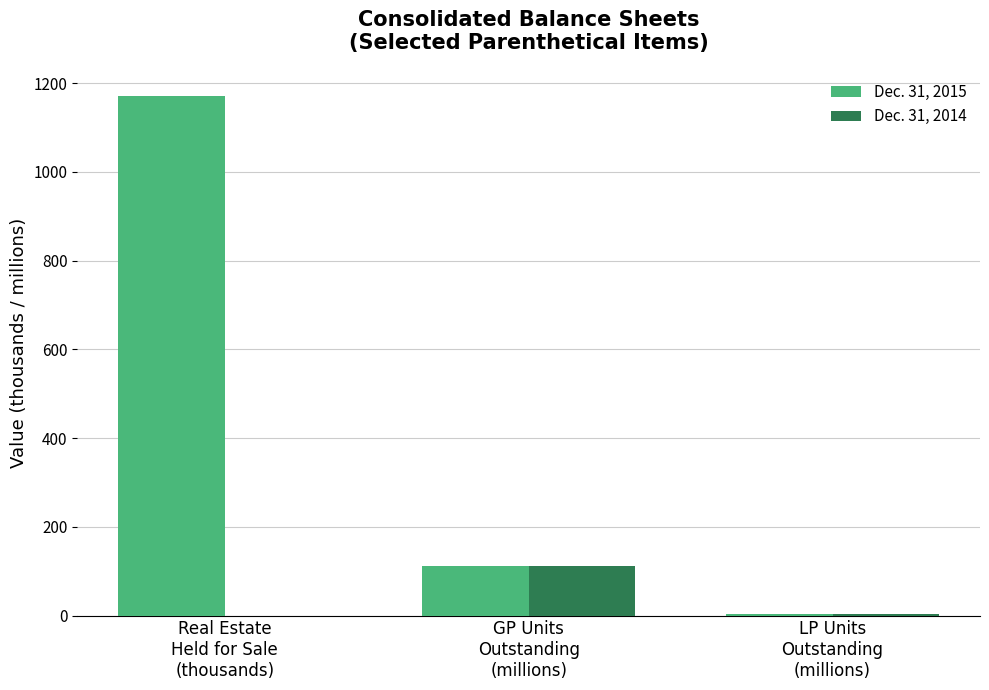

What is the greatest value displayed?

1171.0